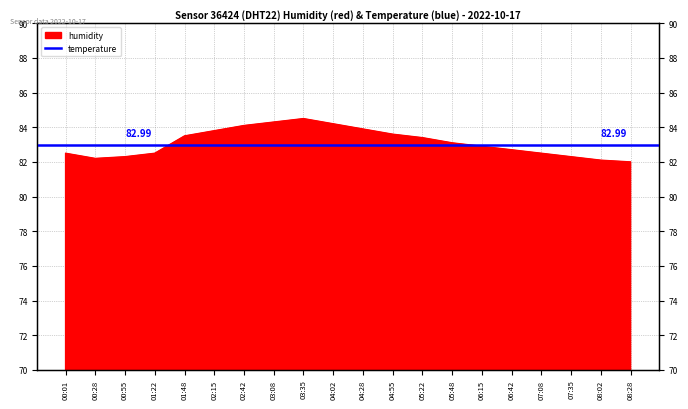

Where is the first local maximum?

03:35